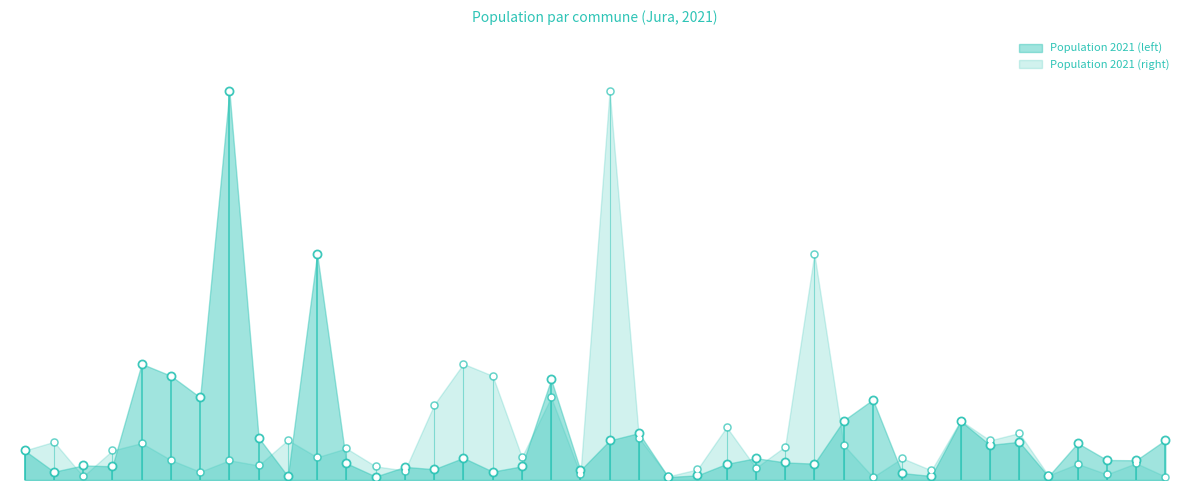

Which series has the largest total across all categories?

Population 2021 (left)